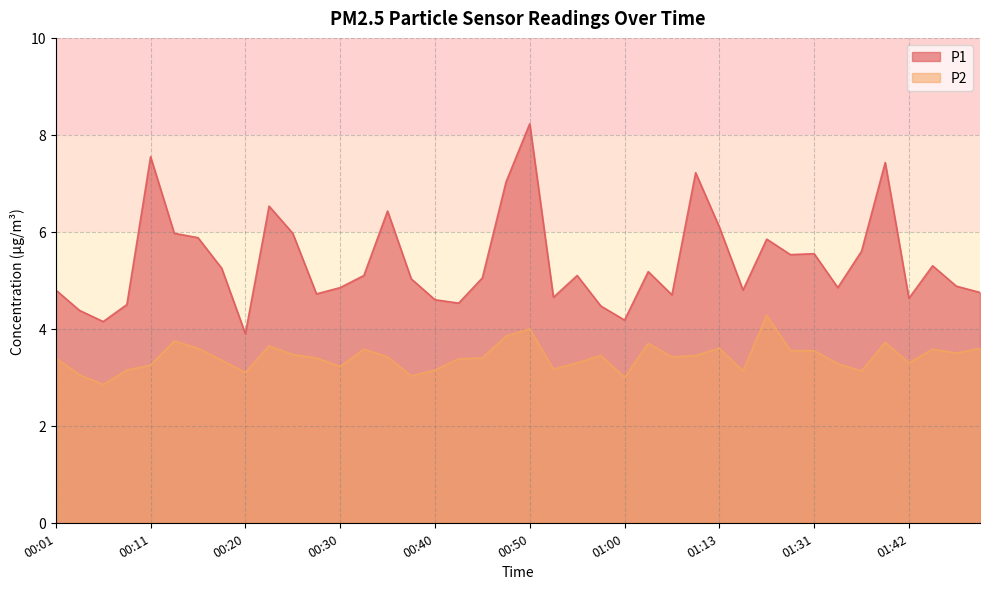

Which series has the largest total across all categories?

P1